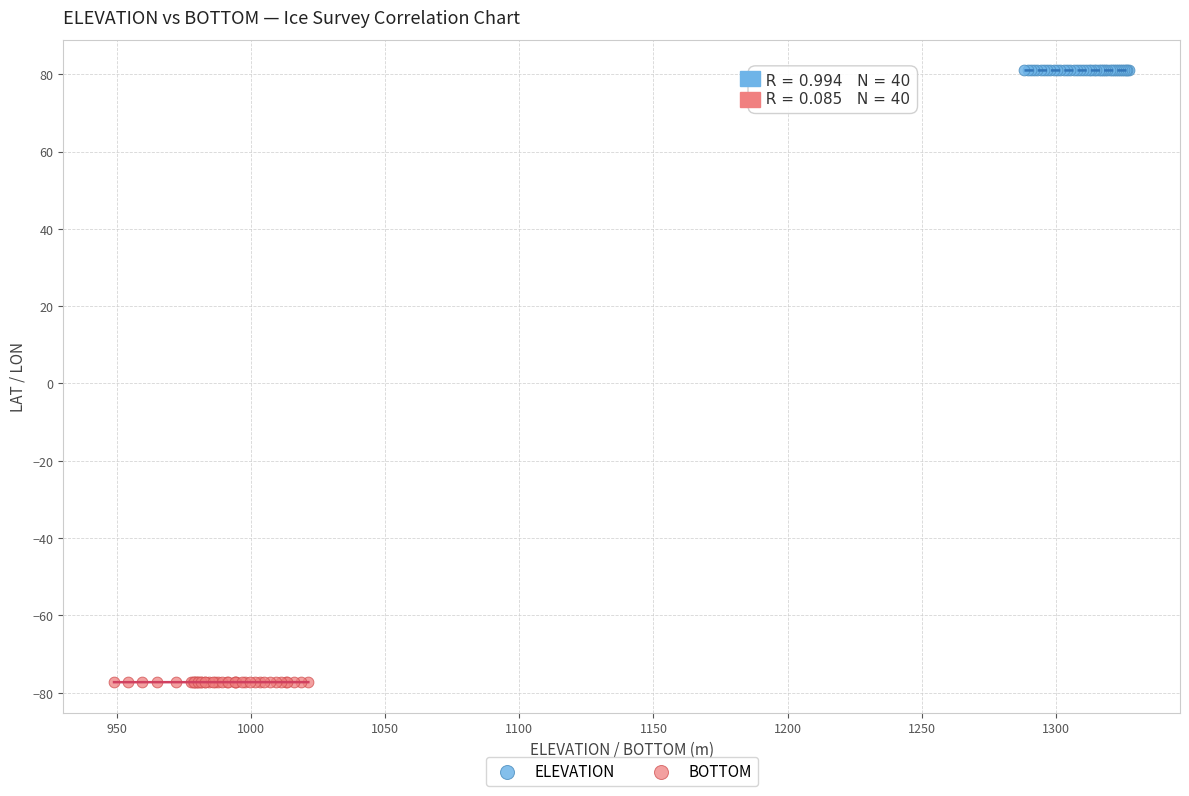

Which series contains the highest Y value?

ELEVATION